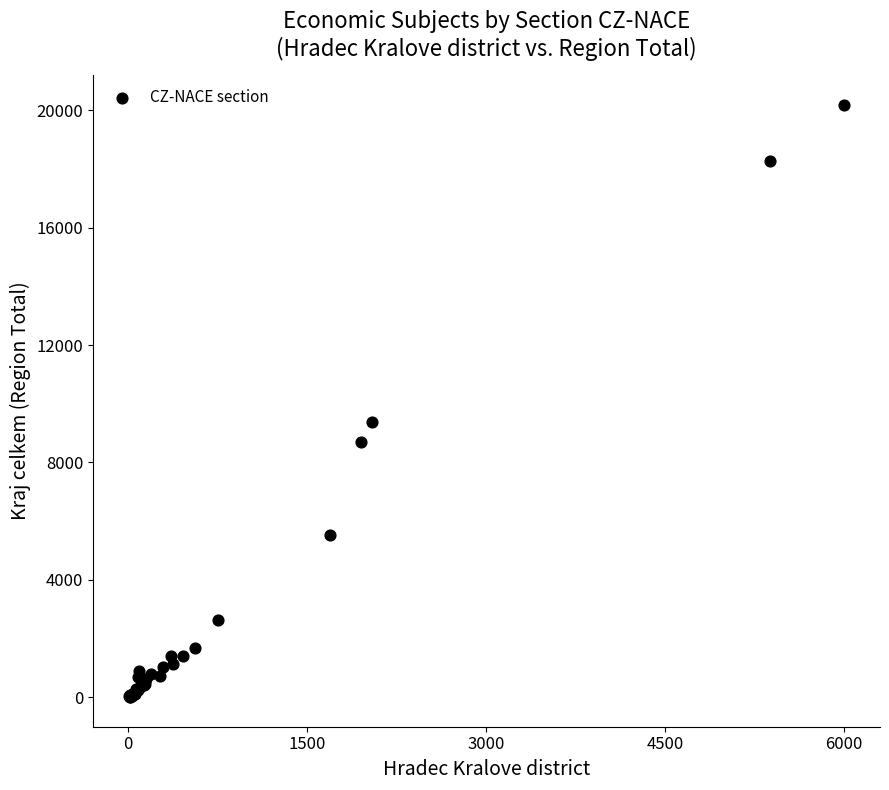

What Y value in the scatter plot is closest to 10090?

9388